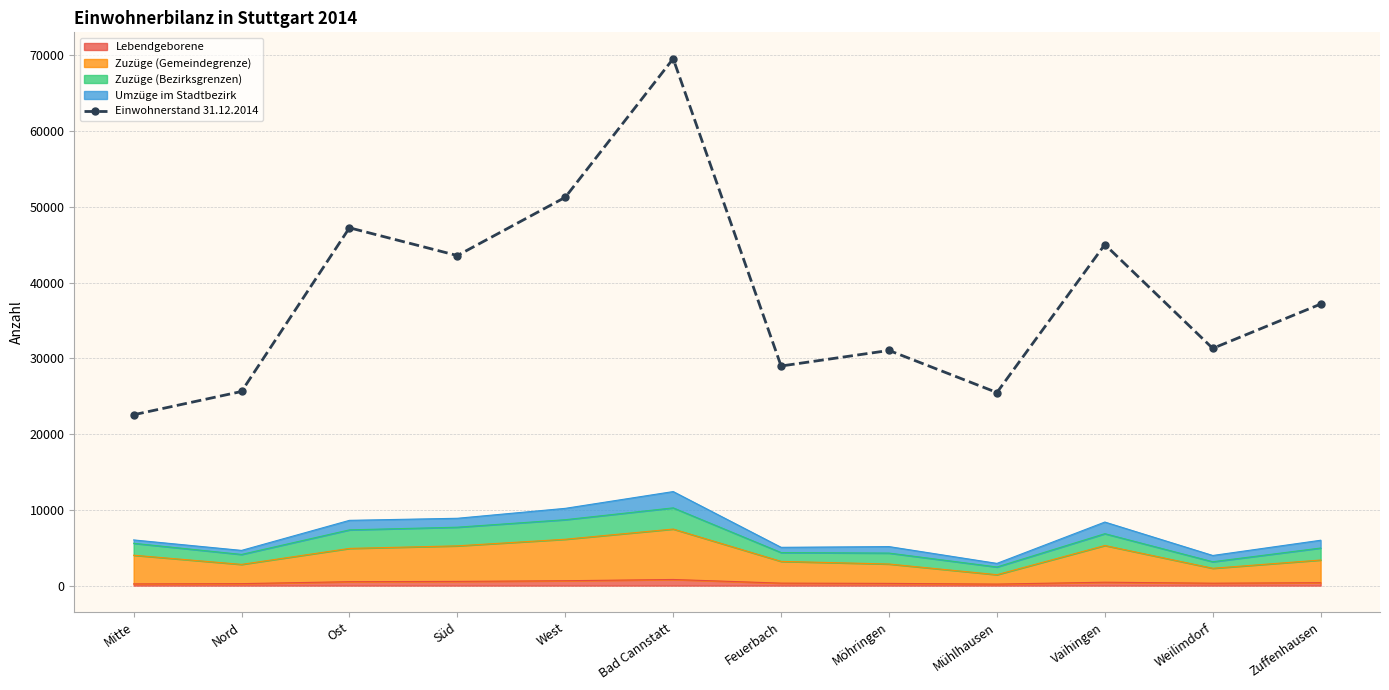

At which category does the chart reach its minimum across all series?

Mitte